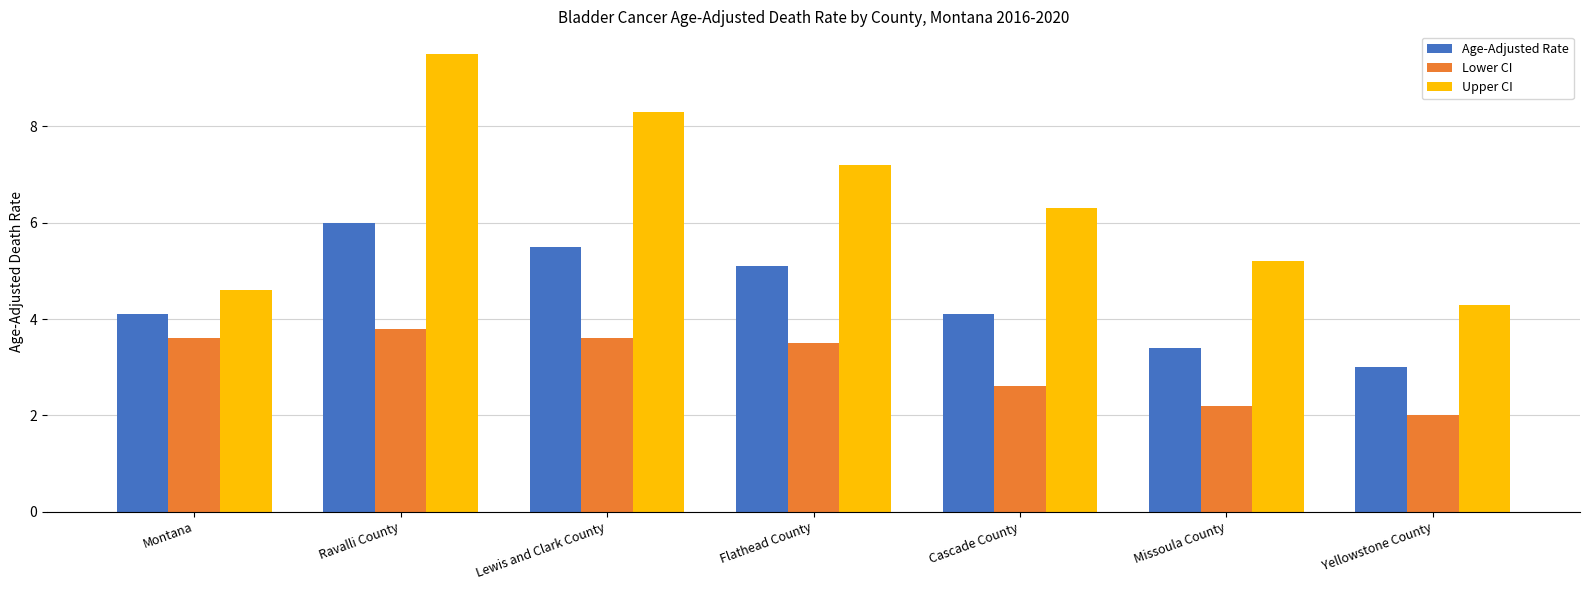

What is the smallest value displayed?

2.0